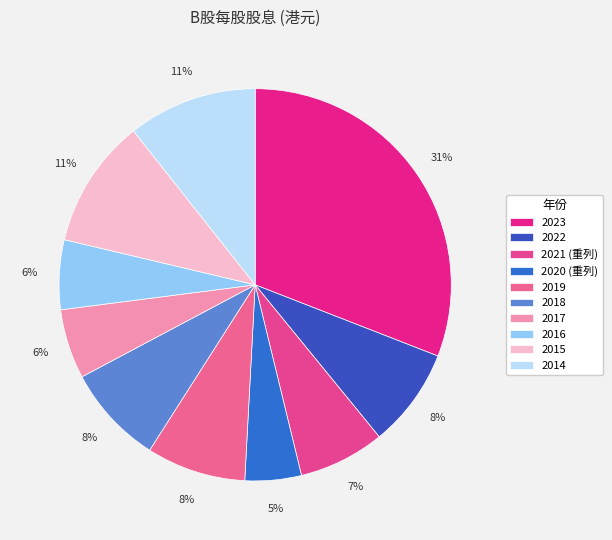

What percentage is NOT represented by 2014?

89.4%